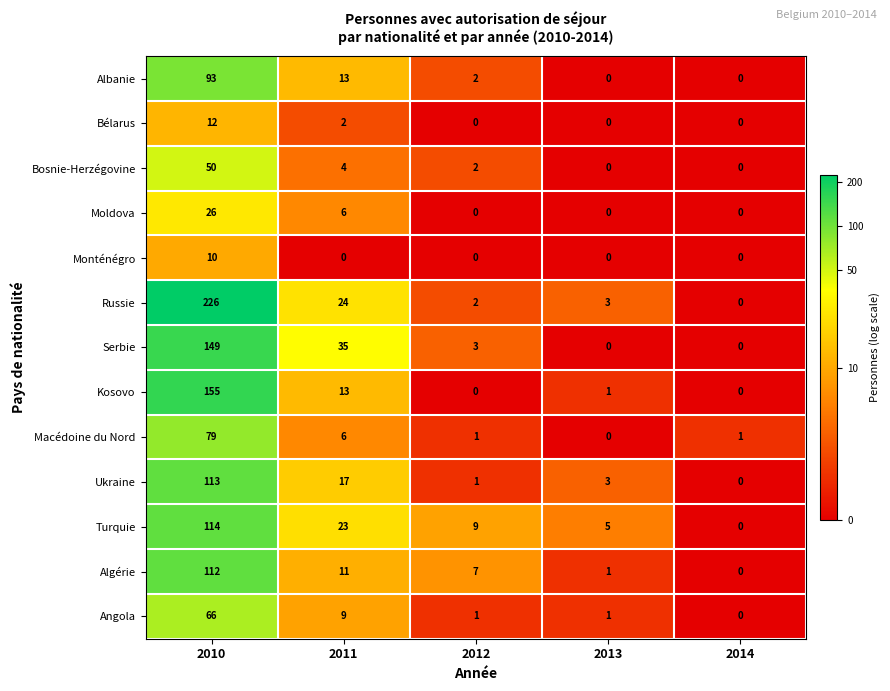

True or false: Turquie has a value of -45 at 2014.

False